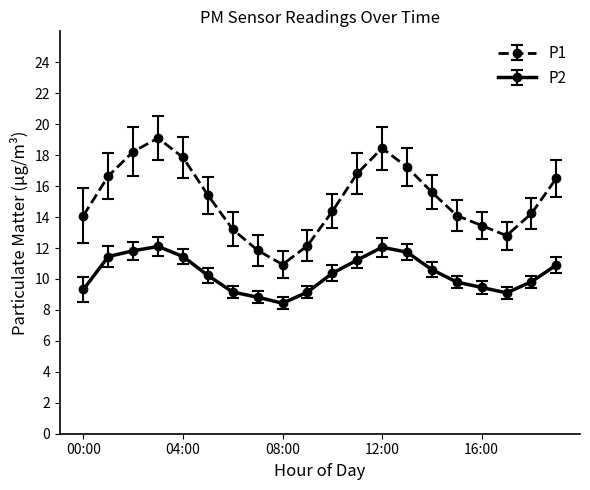

True or false: P1 and P2 cross at least once.

False